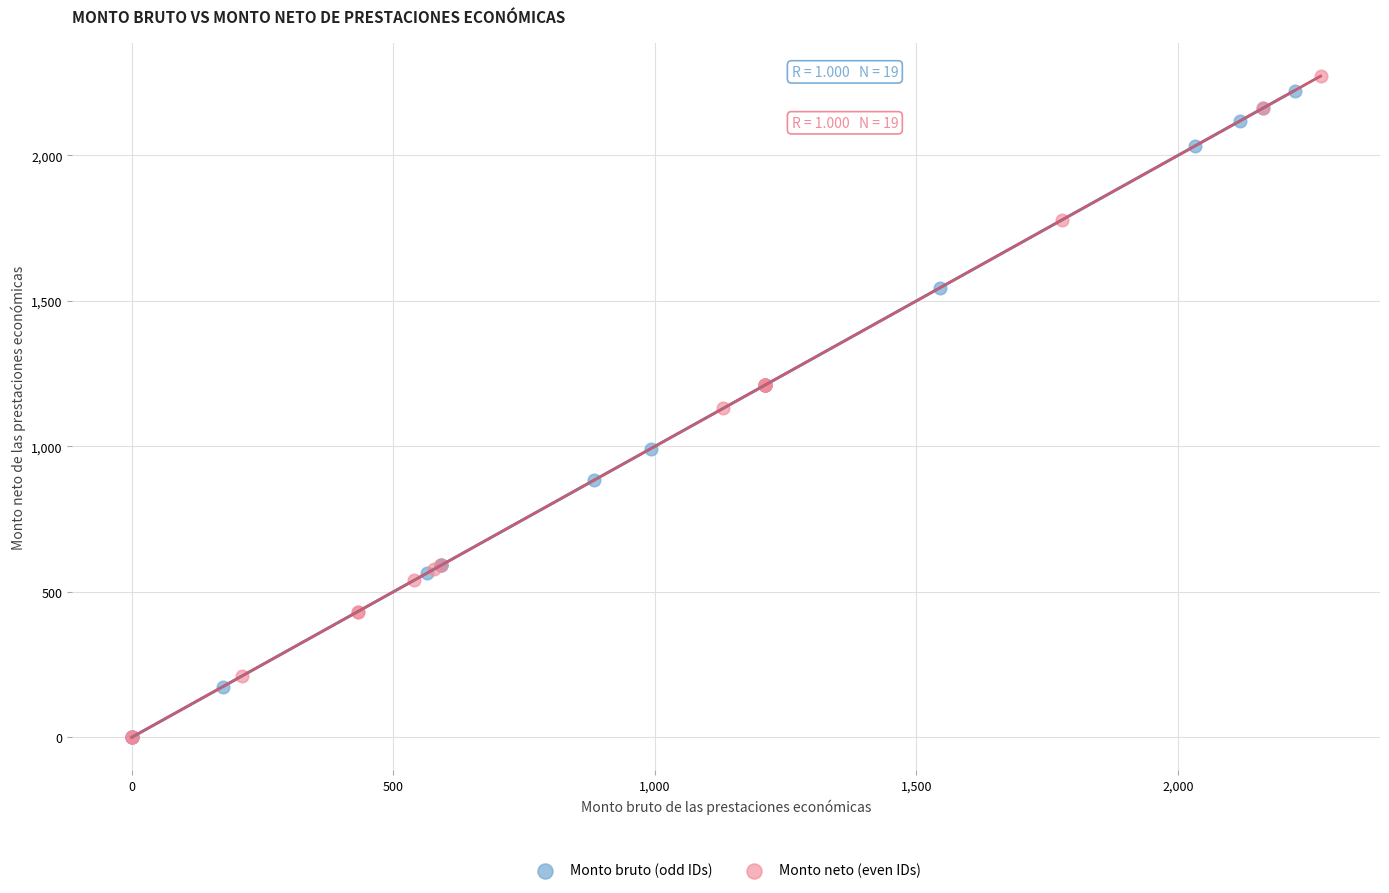

Which series has the widest spread of Y values?

Monto neto (even IDs)